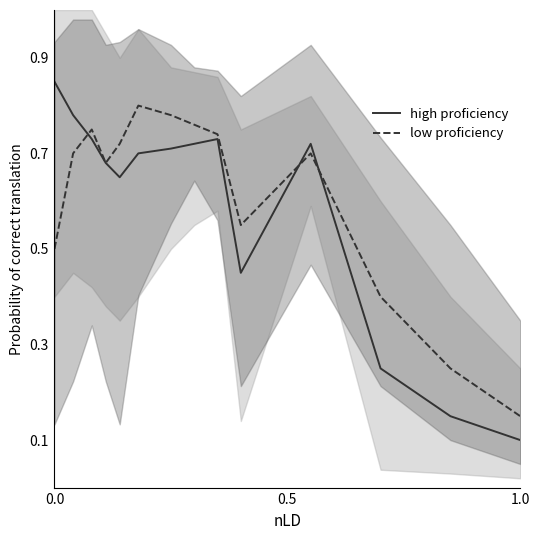

Rank the series by their average value, from lowest to highest.

high proficiency, low proficiency